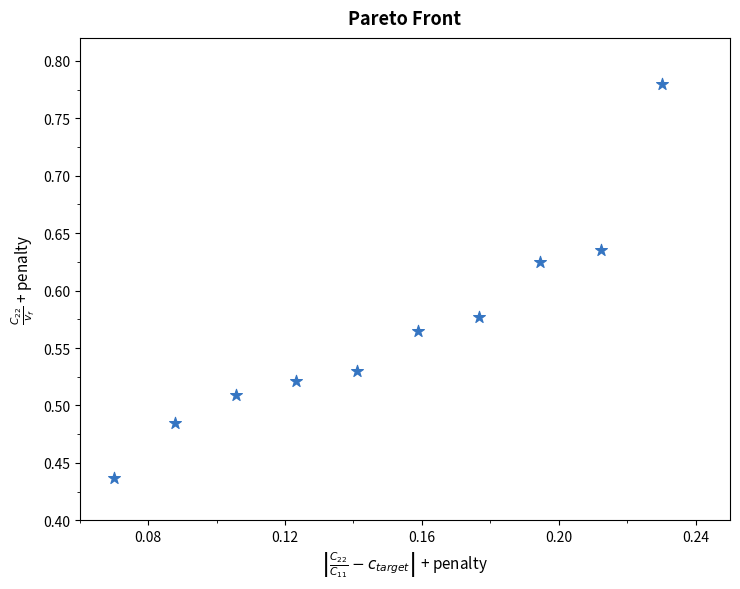

What is the range of Y values (max minus min)?

0.3